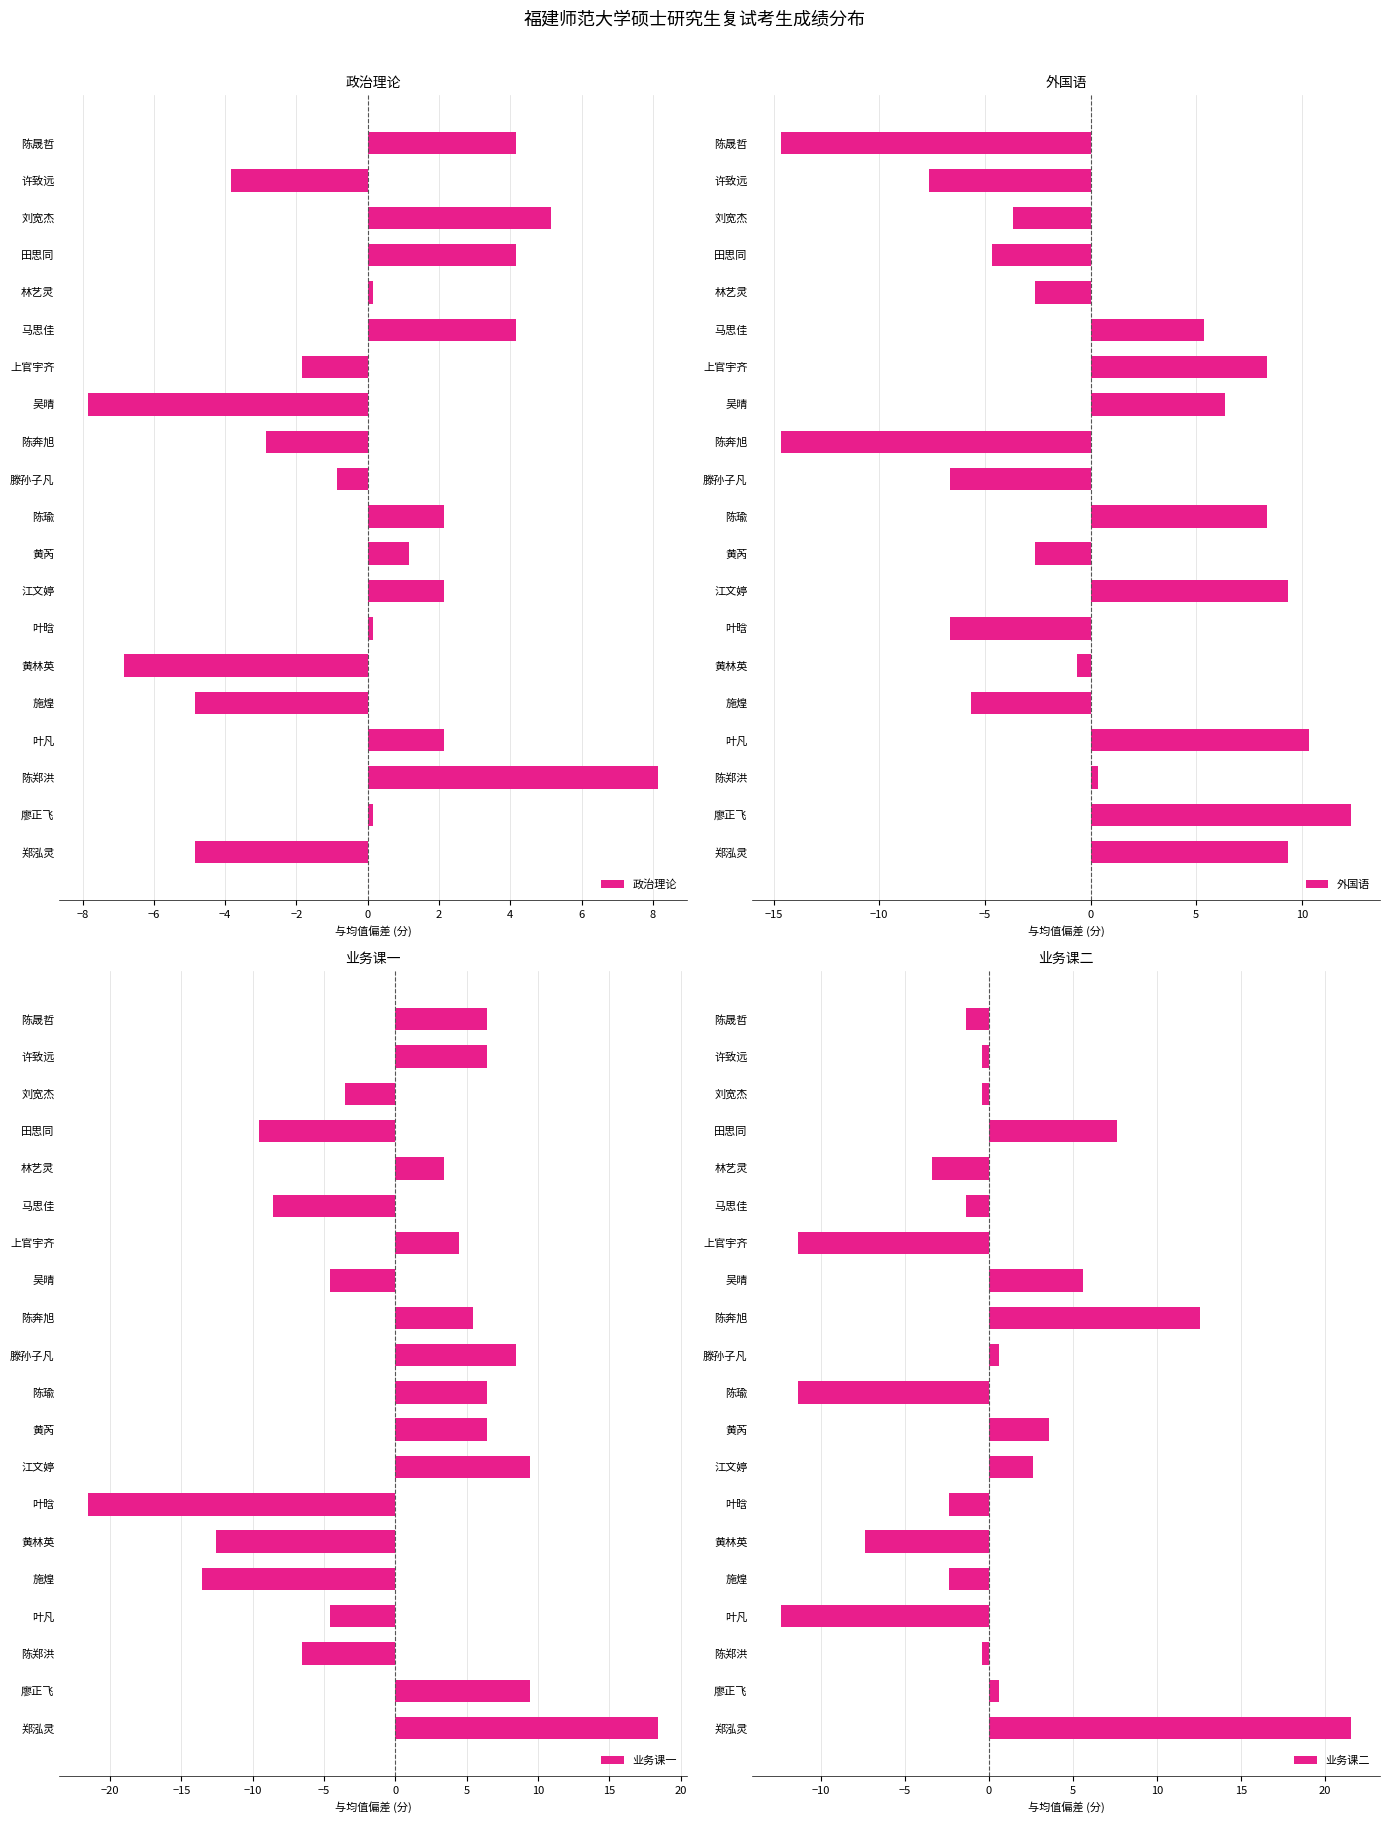

Is it true that 业务课二 equals 21.6 at 郑泓灵?

True